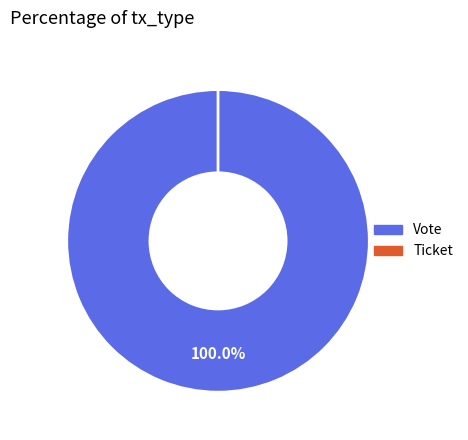

Is there any slice that represents more than half of the pie?

Yes